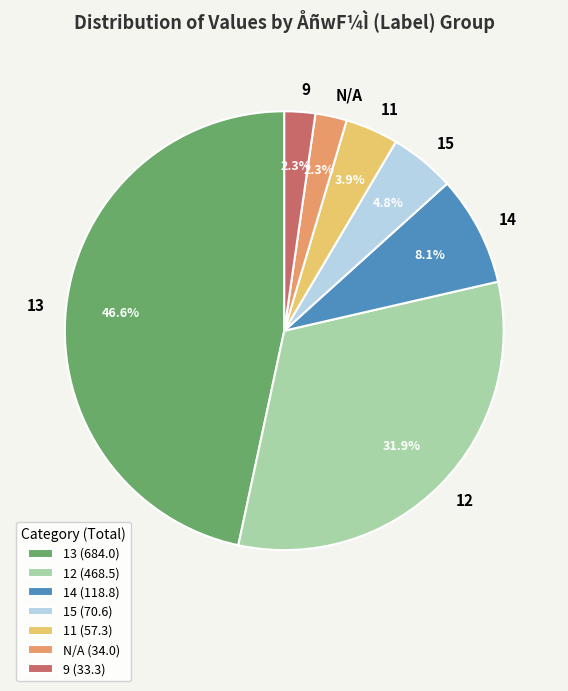

To the nearest percent, what percentage of the pie is 13?

47%